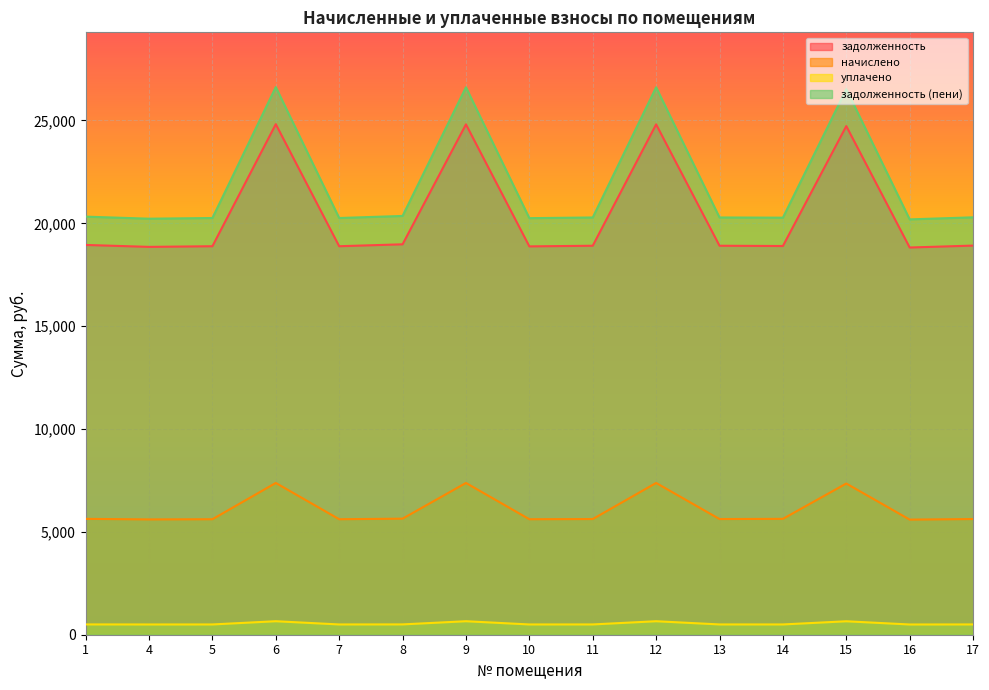

What is the maximum value for задолженность (пени)?

26622.0